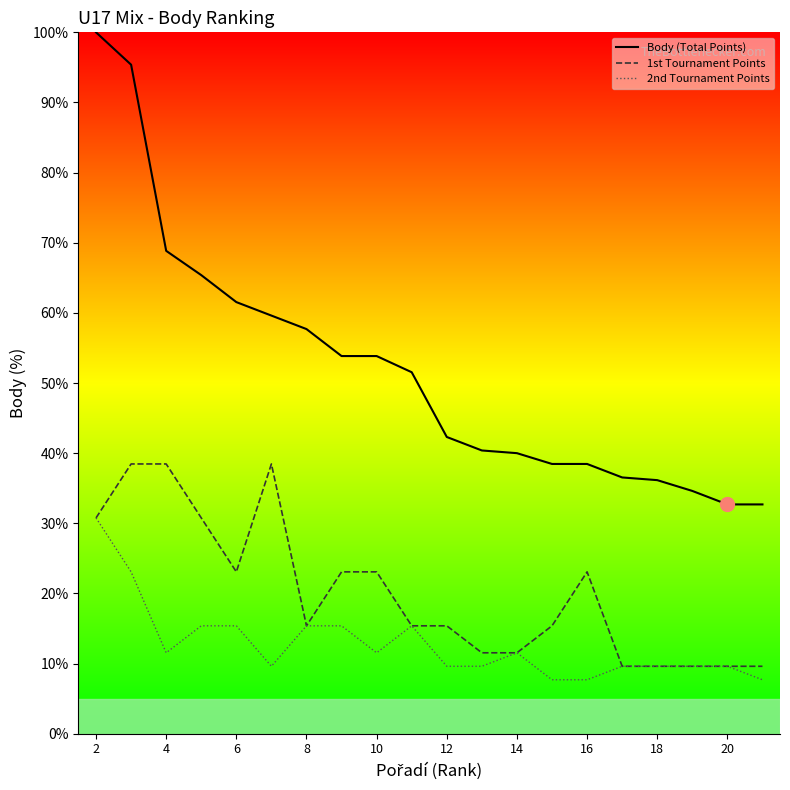

Is this an area chart (filled region under the line)?

No